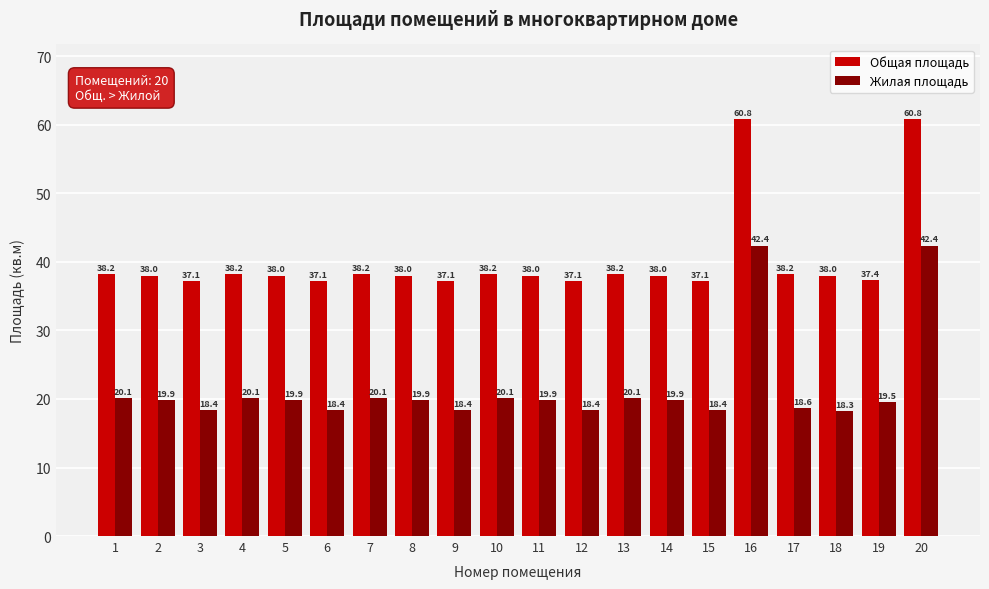

What is the difference between the maximum and minimum values in the Жилая площадь series?

24.1